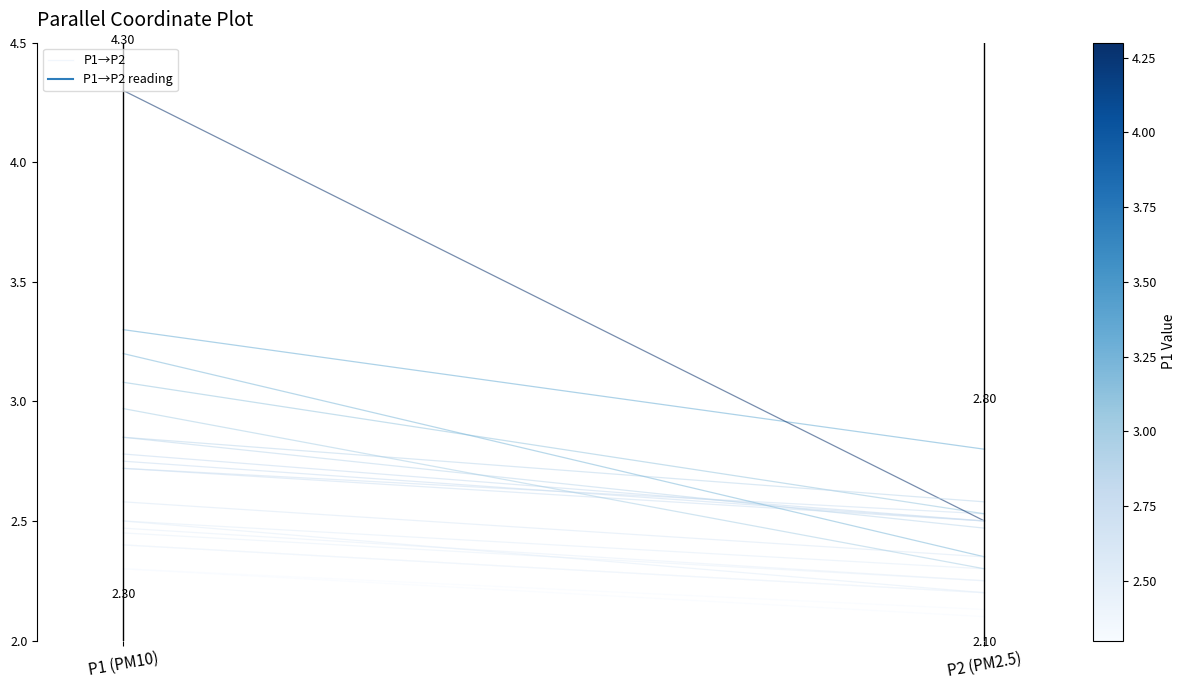

Rank the categories by value from lowest to highest.

P2 (PM2.5), P1 (PM10)